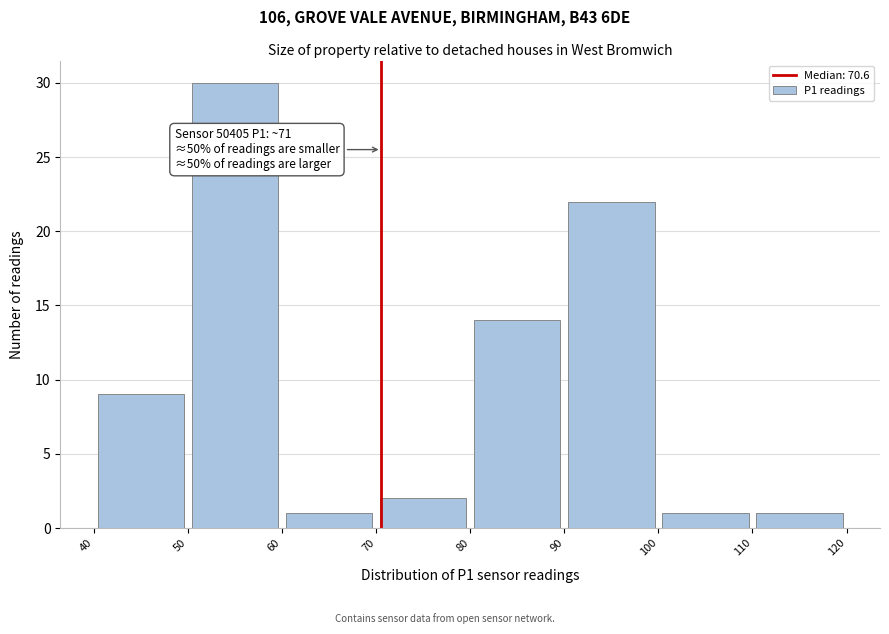

Over which range of the x-axis is the bar tallest?

50 to 60